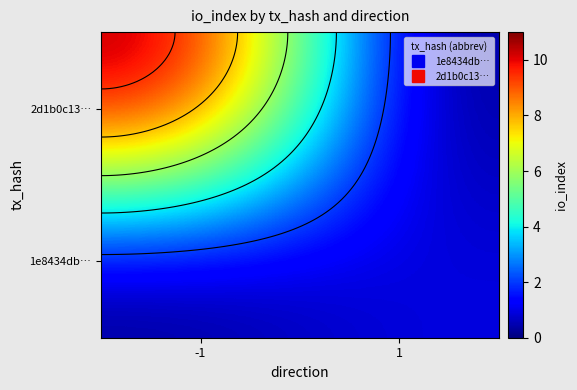

True or false: 2d1b0c13… has a value of 16 at -1.

False